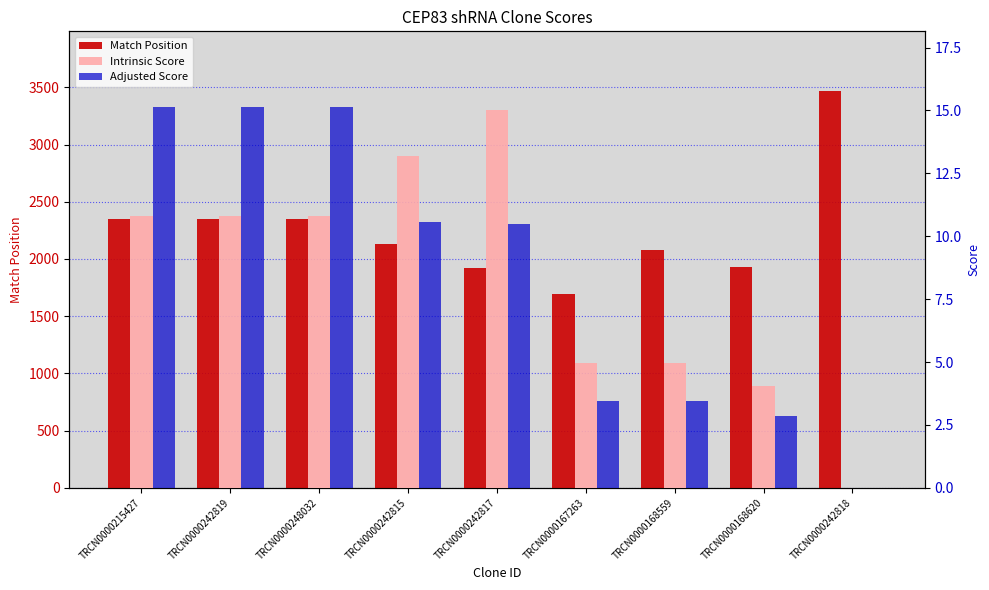

What is the sum of the Match Position values at TRCN0000167263 and TRCN0000248032?

4050.0